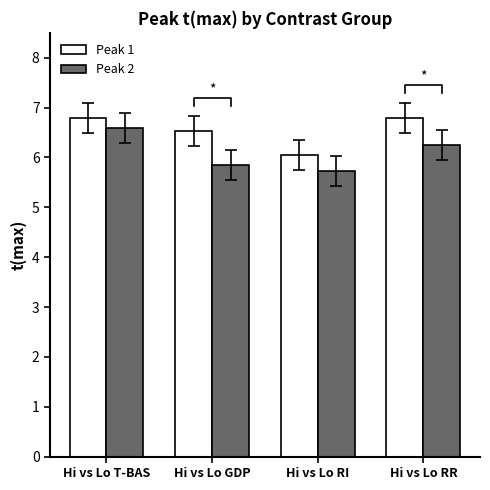

What are all the series names shown in the legend?

Peak 1, Peak 2